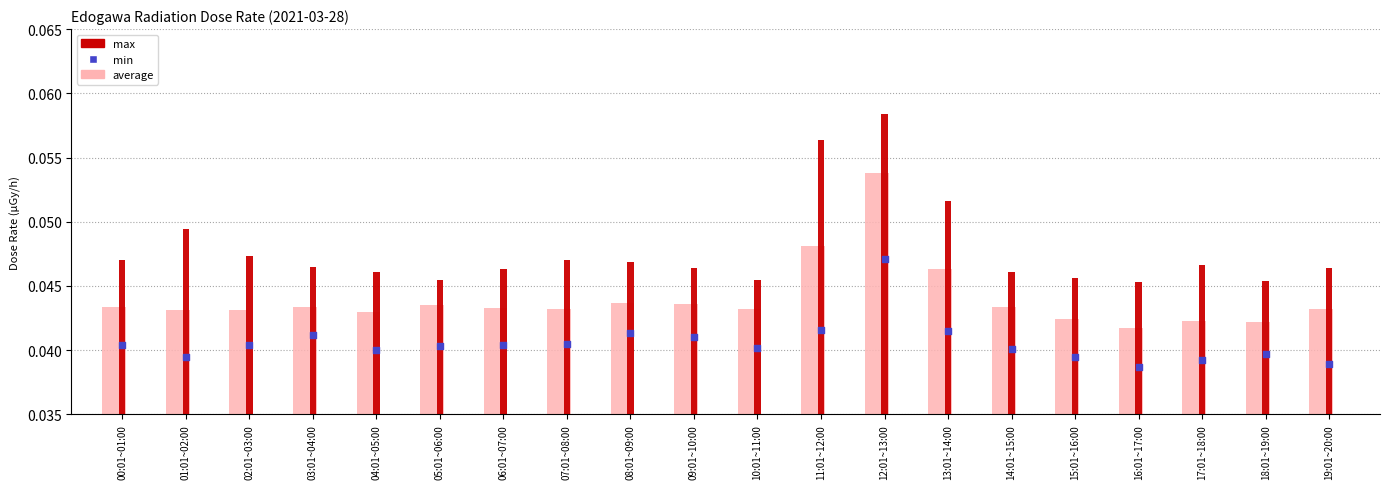

Which series has the largest total across all categories?

max